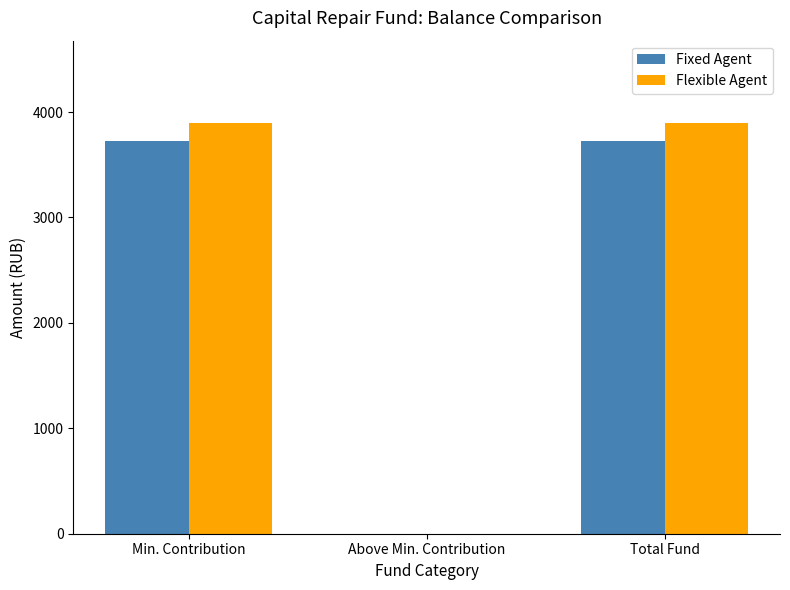

What is the total value across all series at Total Fund?

7619.6